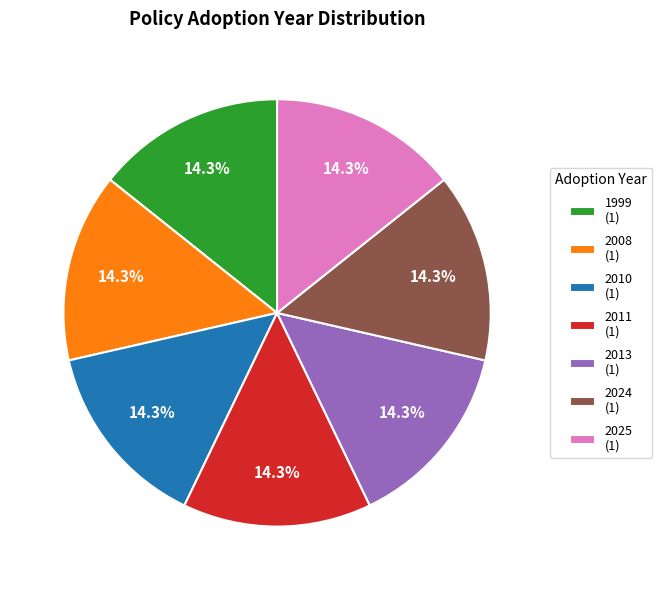

What is the ratio of the value at 2024 (1) to the value at 2011 (1)?

1.0